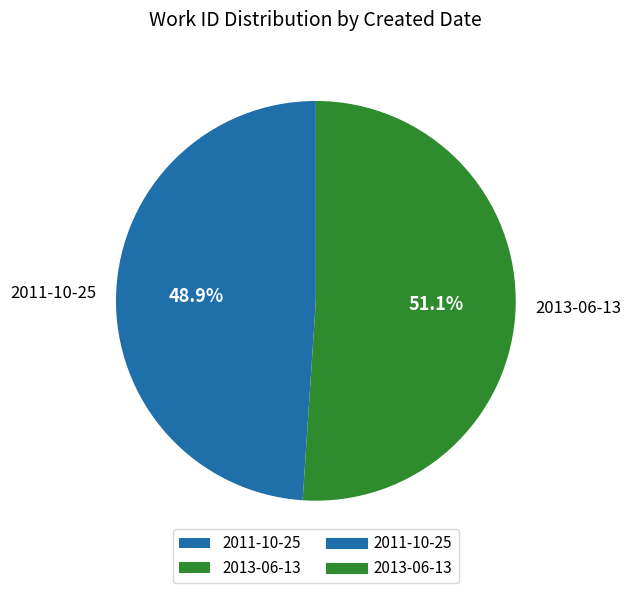

Approximately how many times larger is the value at 2013-06-13 compared to 2011-10-25?

1.0